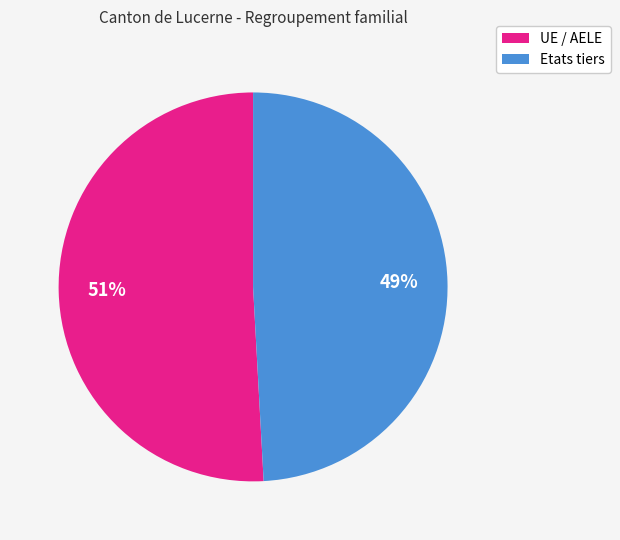

Which has a higher value, UE / AELE or Etats tiers?

UE / AELE